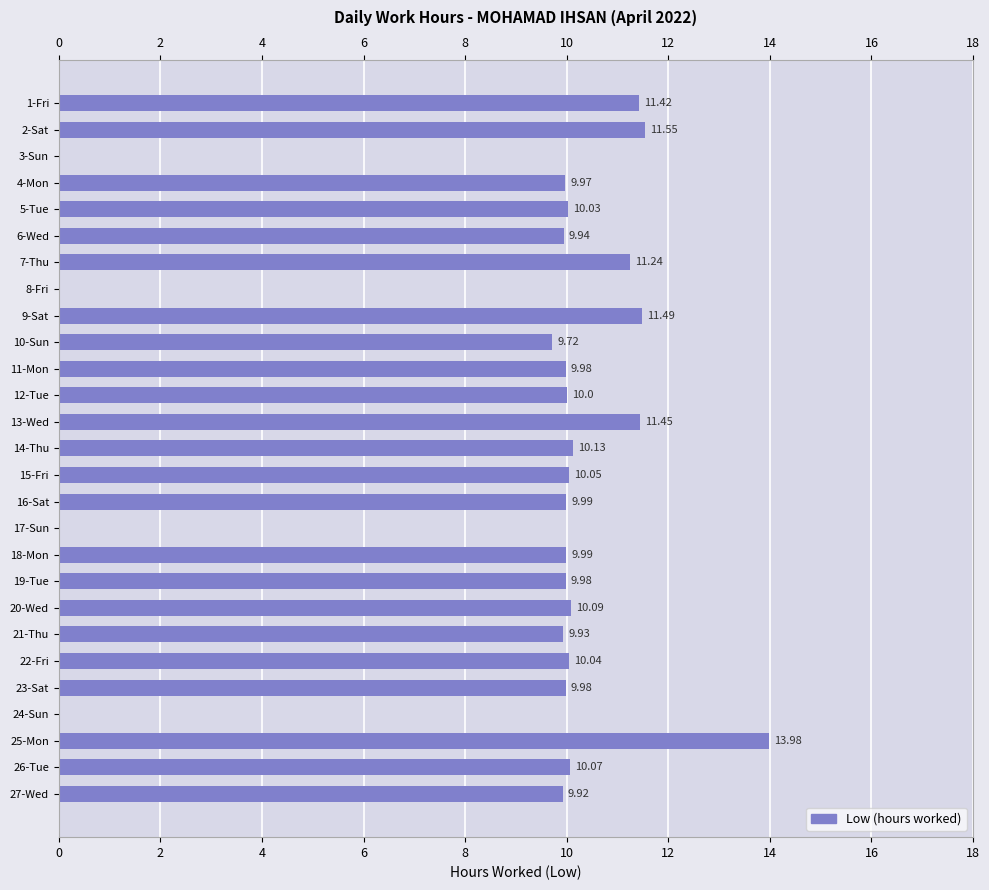

How many series are shown in this chart?

1